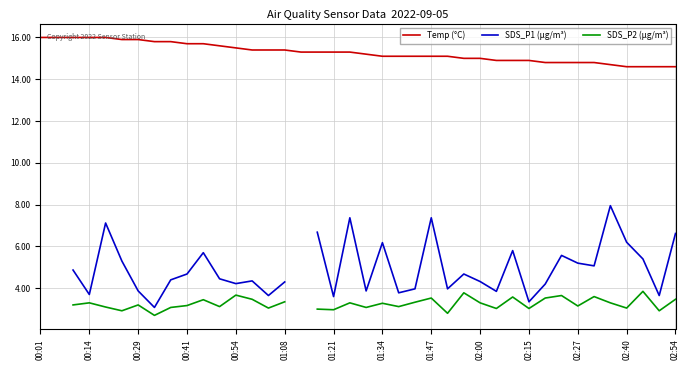

True or false: SDS_P2 (µg/m³) and SDS_P1 (µg/m³) cross at least once.

False